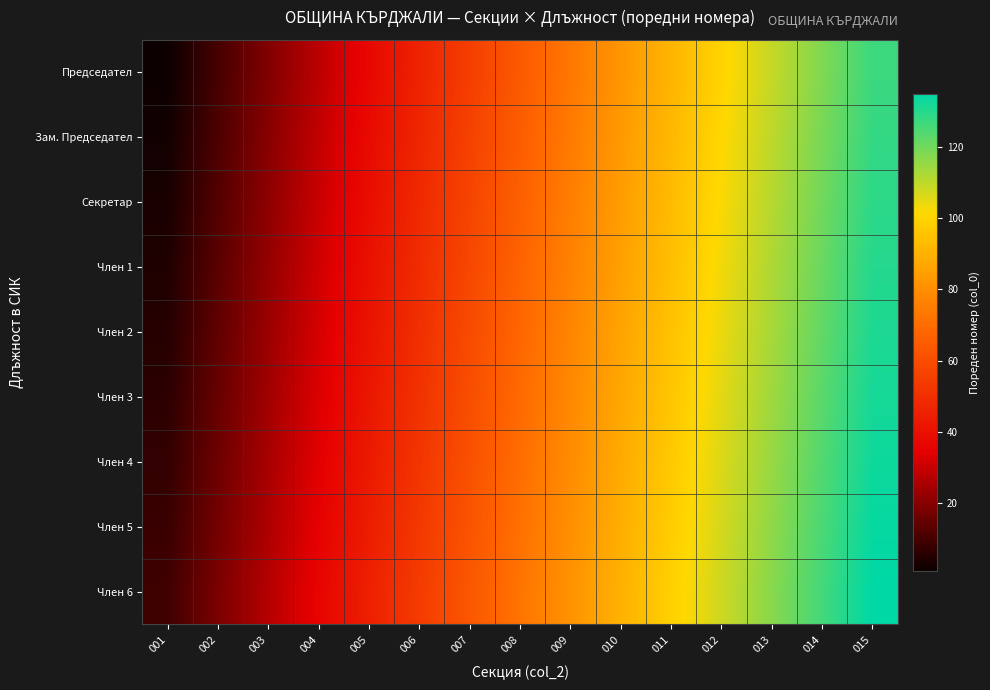

Which label corresponds to the largest value in the chart?

015